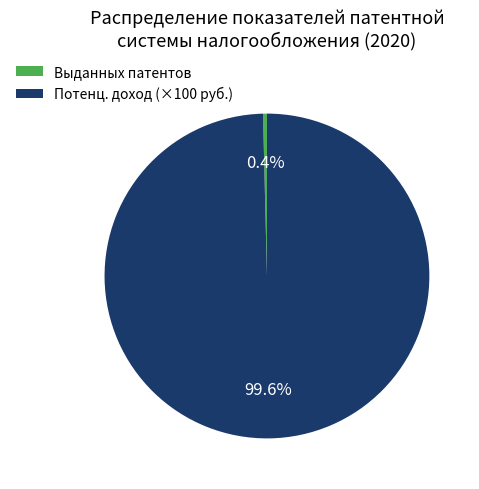

Which category has the biggest portion of the pie?

Потенц. доход (×100 руб.)